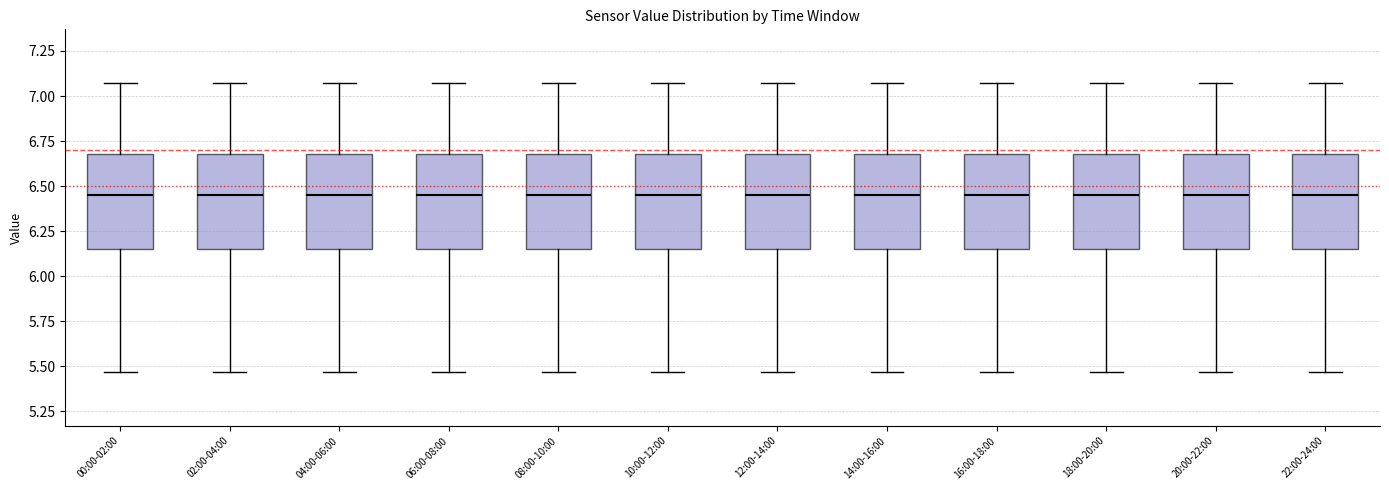

Where does the upper whisker of the box for 06:00-08:00 end on the y-axis? The values are not printed on the chart, so give them approximately, as read against the axis.

7.05